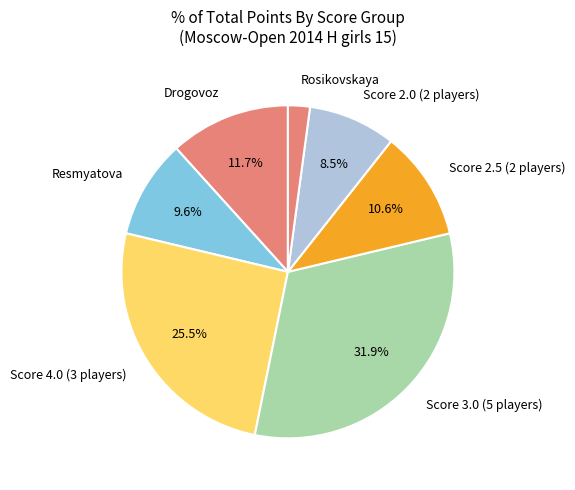

Count the number of slices in the pie.

7